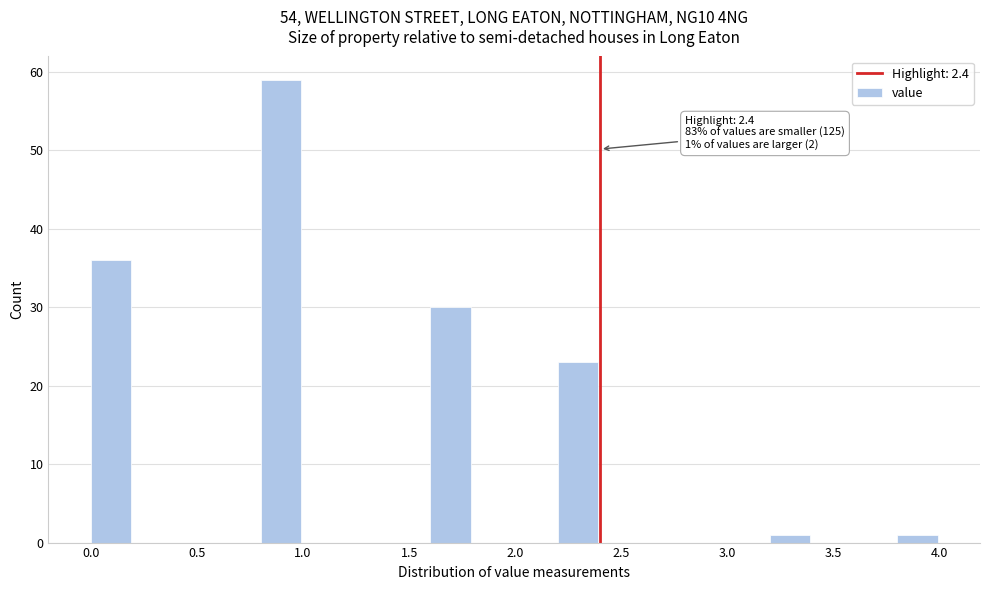

Over which range of the x-axis is the bar tallest?

0.8 to 1.0